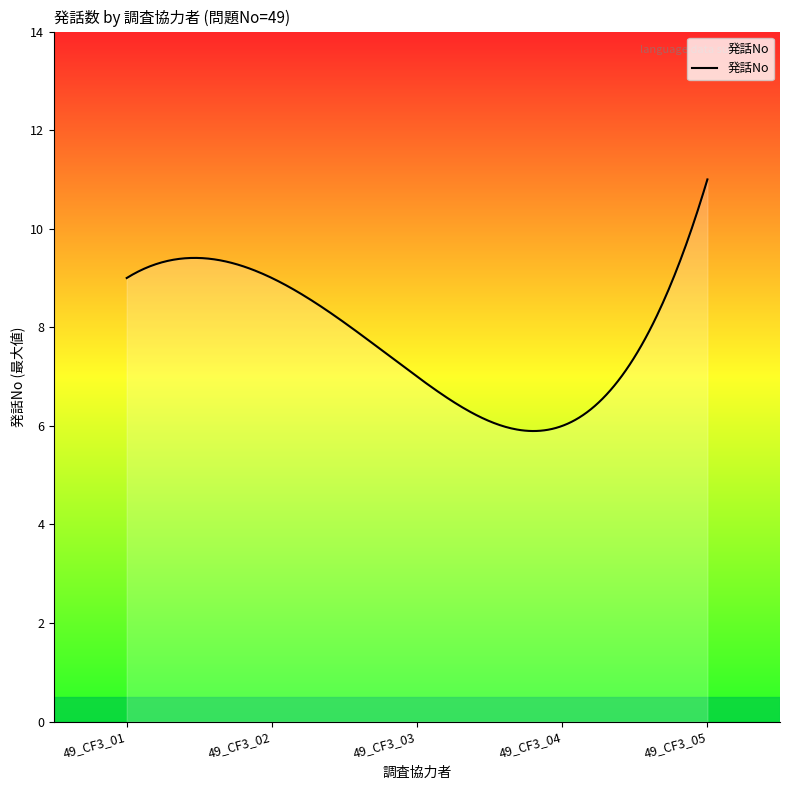

What is the minimum value shown in the chart?

5.9